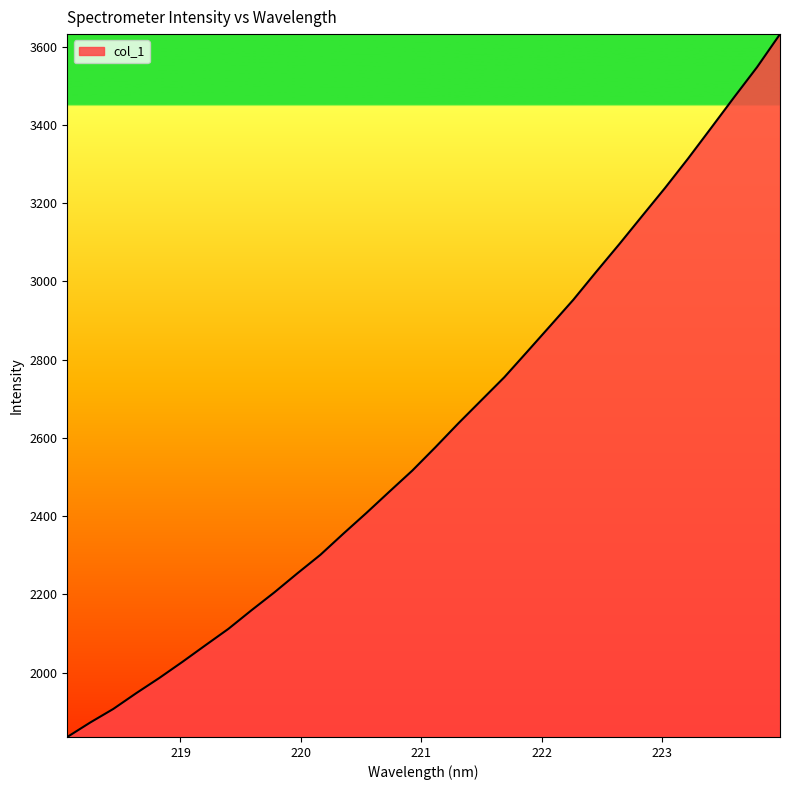

What is the maximum value shown in the chart?

3632.1